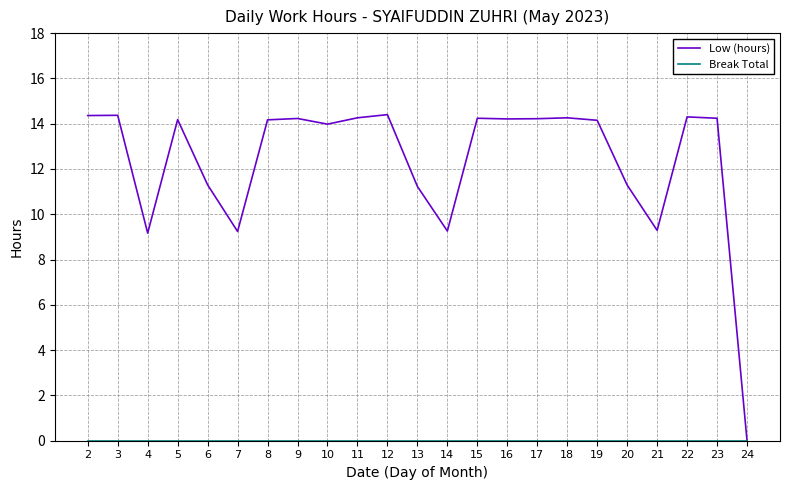

The Low (hours) series shows 11.3 at 20. True or false?

True